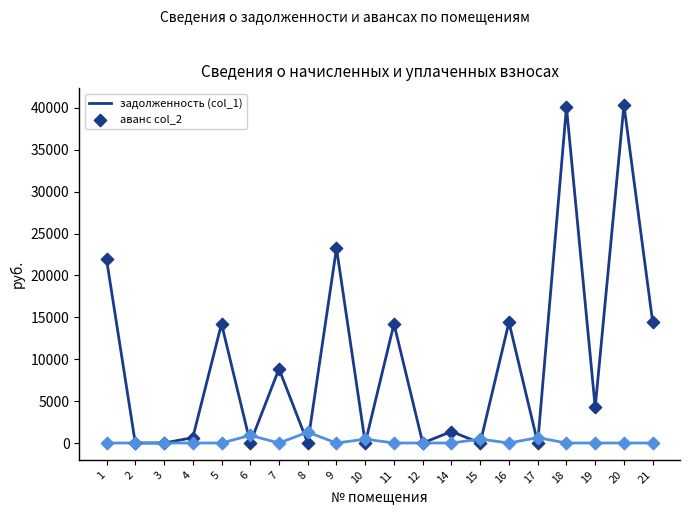

What is the difference between the highest and lowest values at 6?

912.1